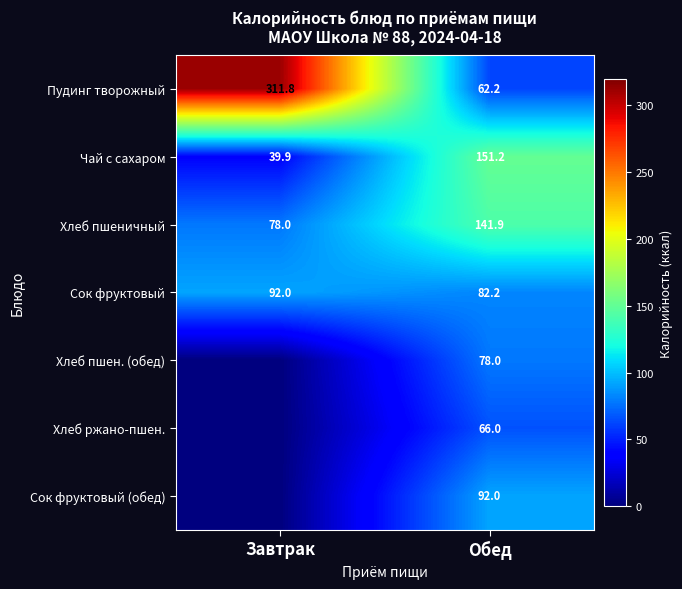

True or false: Пудинг творожный has a value of 62.2 at Обед.

True